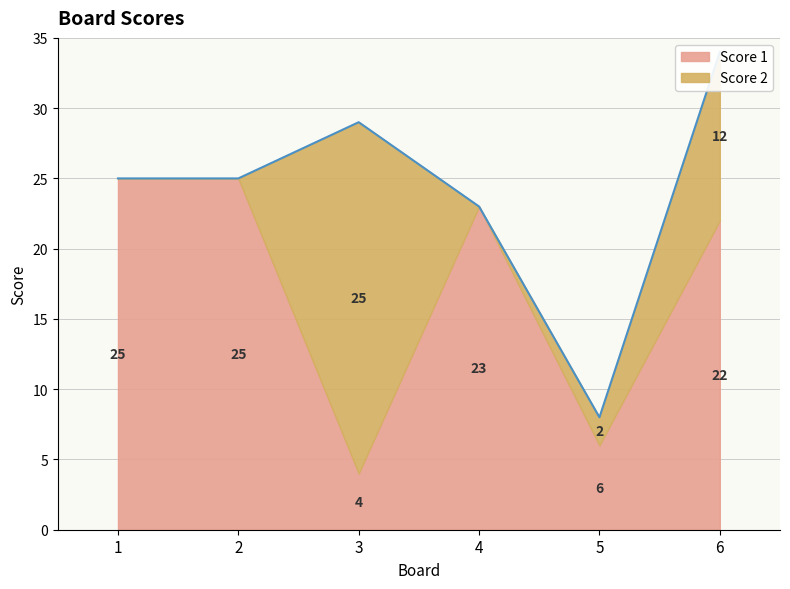

What is the difference between the maximum and minimum values in the Score 1 series?

21